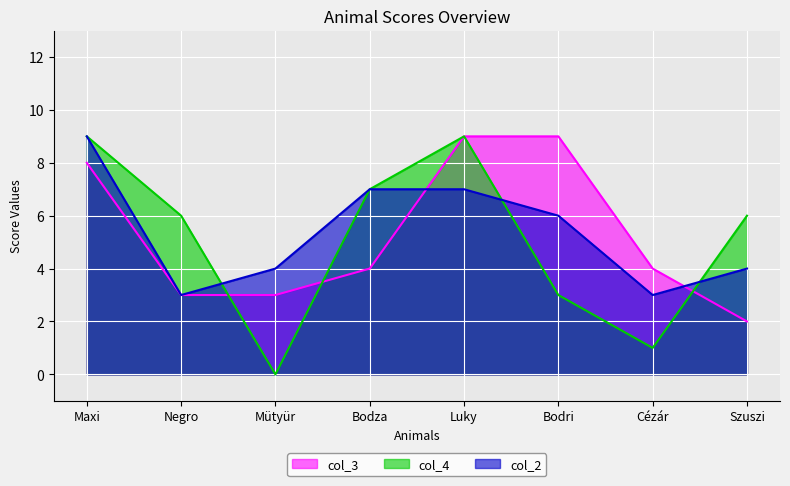

How many interior local peaks does the col_4 series have?

1